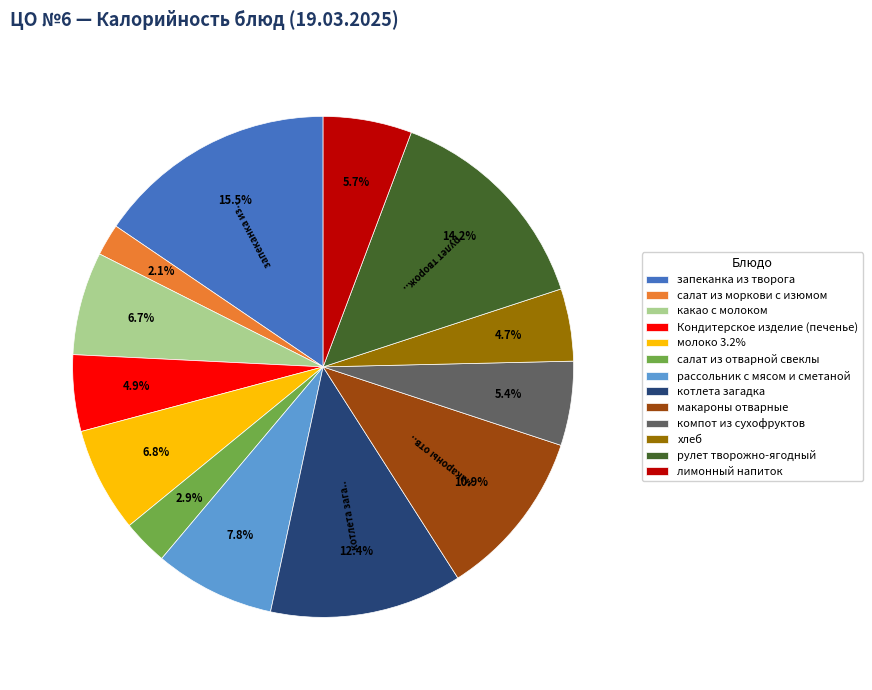

True or false: котлета загадка accounts for 1% of the total.

False